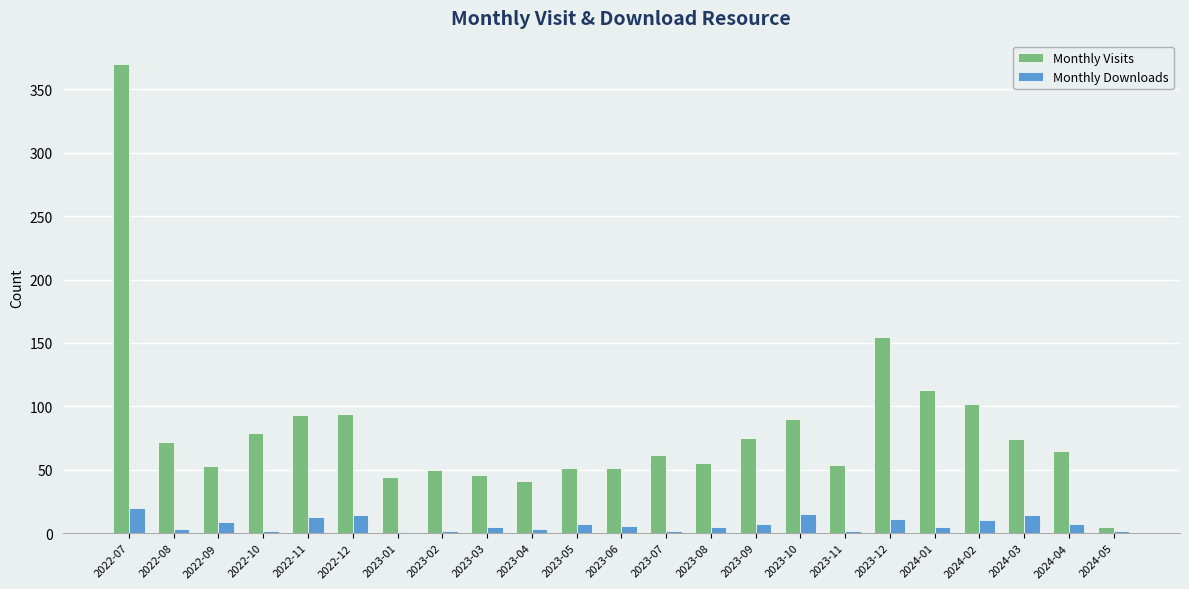

Which series changed the most between 2022-12 and 2023-05?

Monthly Visits